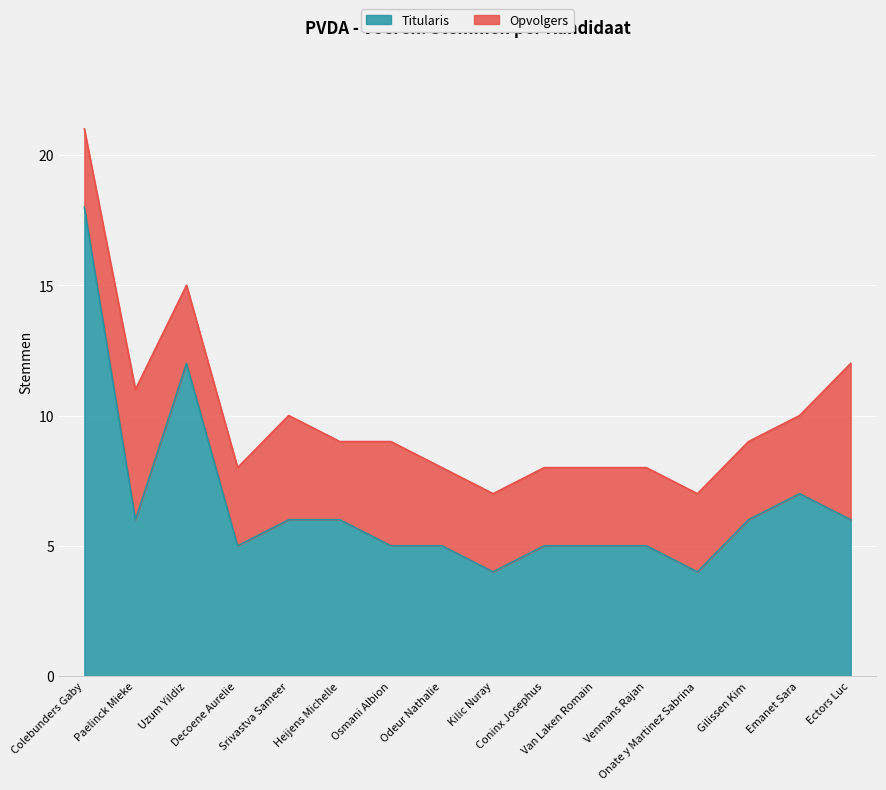

Does the chart display data point markers on the line(s)?

No